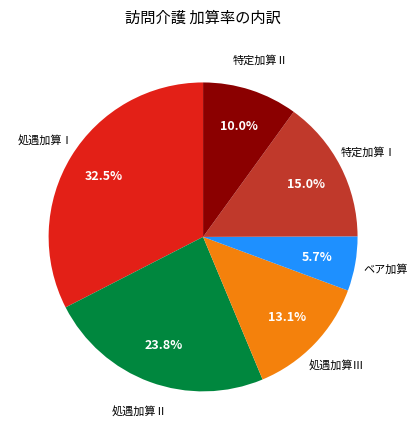

Does any single category account for the majority?

No